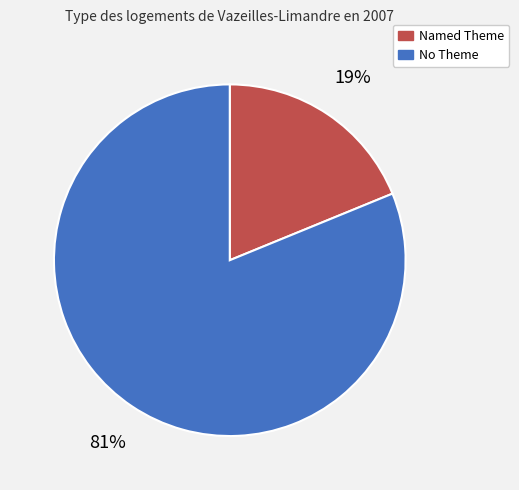

Between Named Theme and No Theme, which is larger?

No Theme